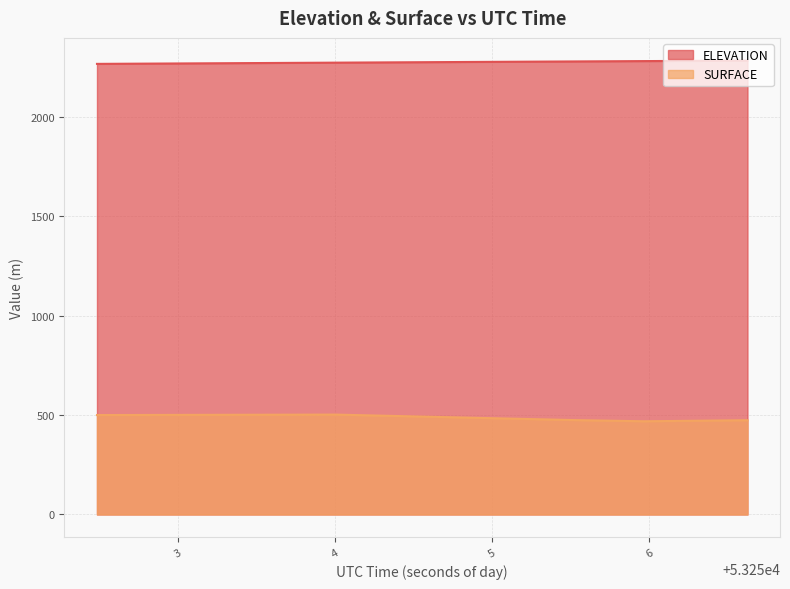

At which label does ELEVATION first exceed 2276?

53254.6586